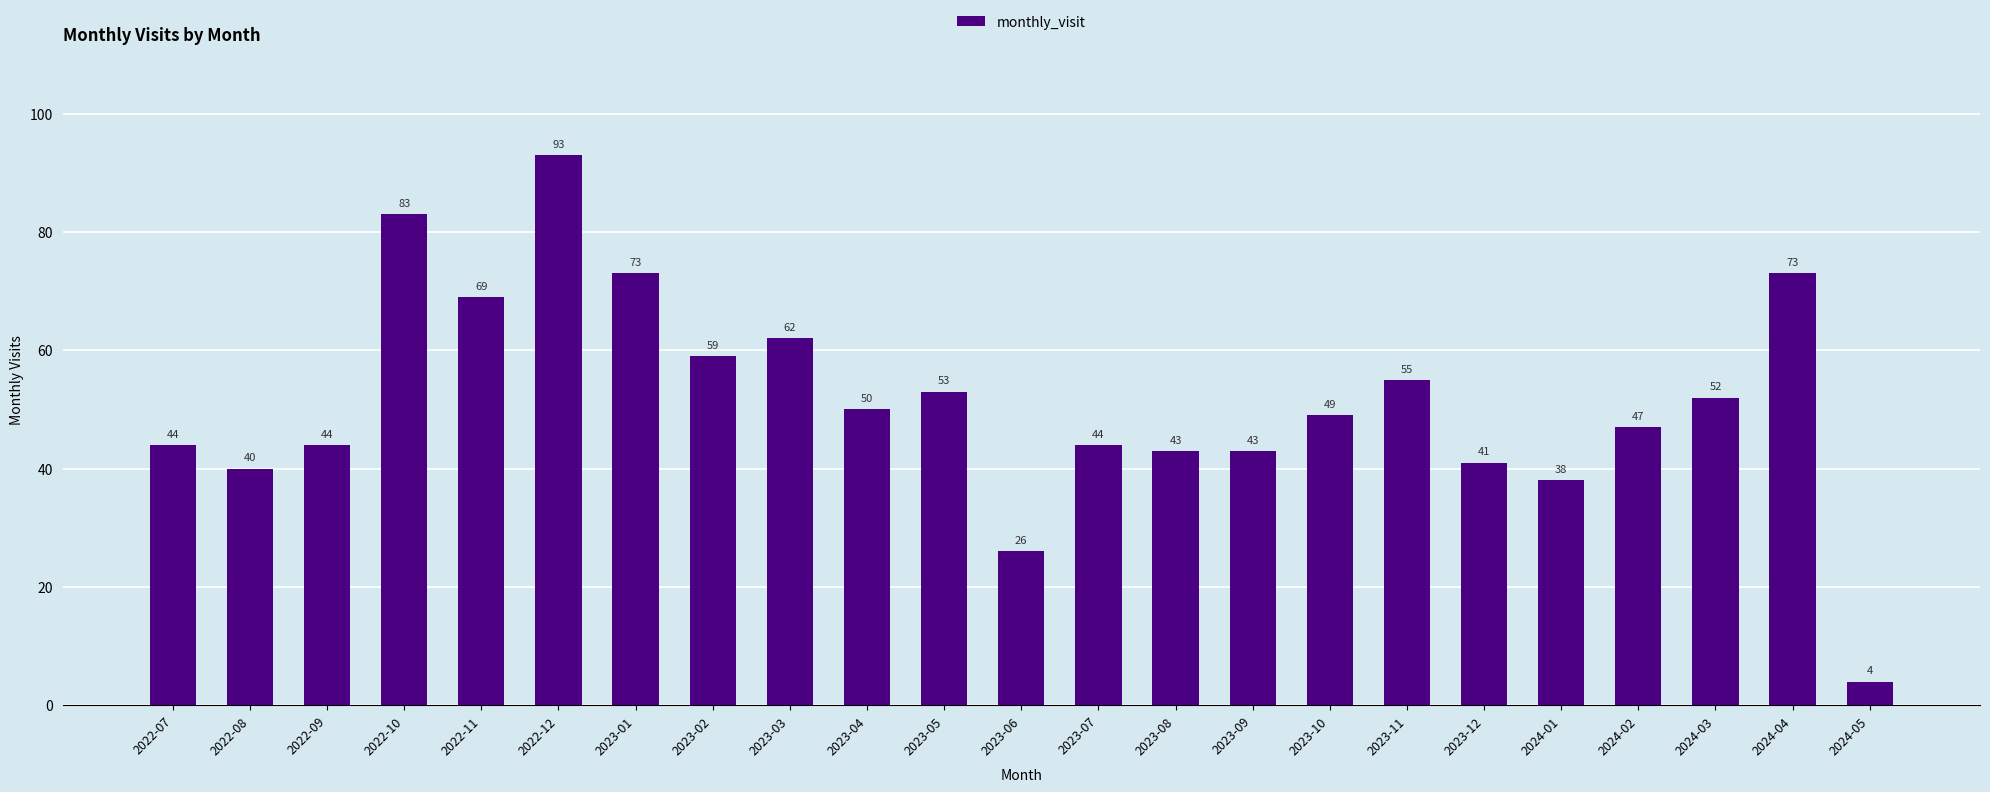

Reading left to right, list all the values displayed in this chart.

44	40	44	83	69	93	73	59	62	50	53	26	44	43	43	49	55	41	38	47	52	73	4